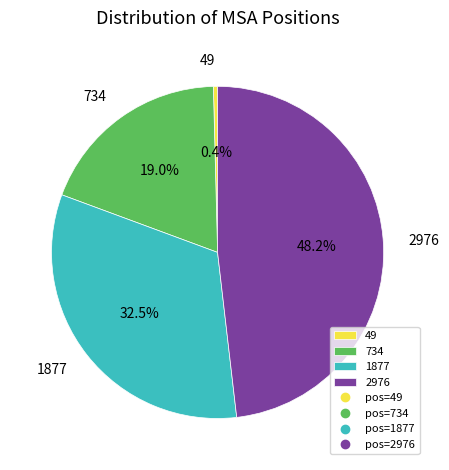

Does 49 account for over 50% of the chart?

No